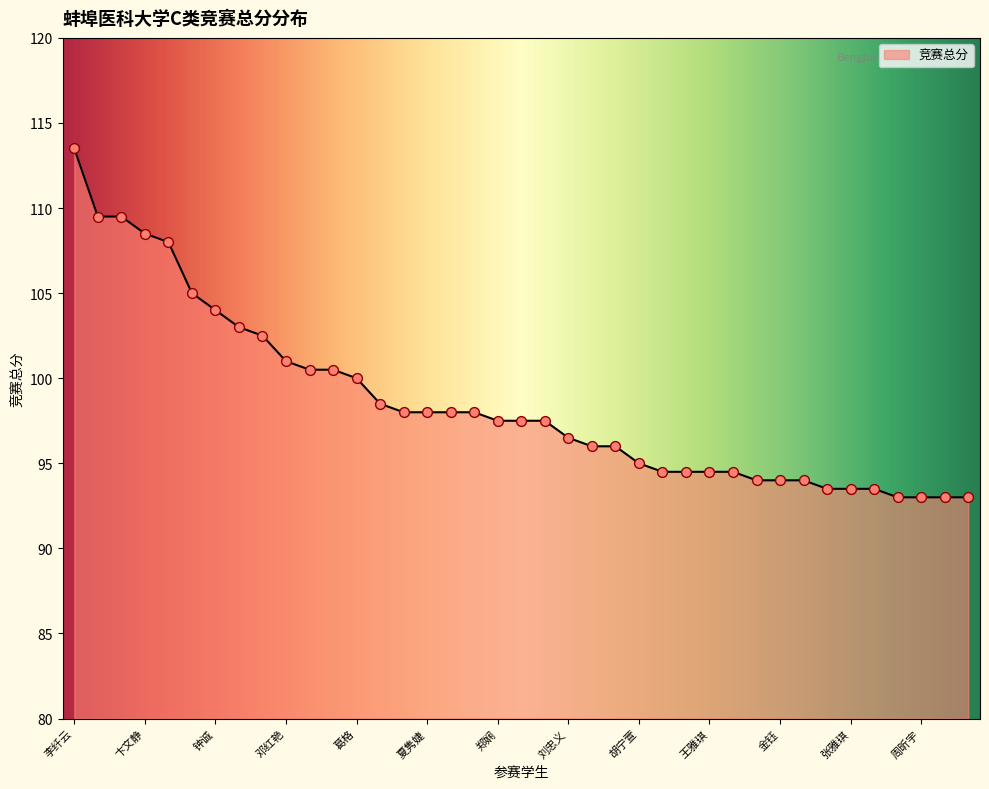

What is the difference between the maximum and minimum values?

20.5